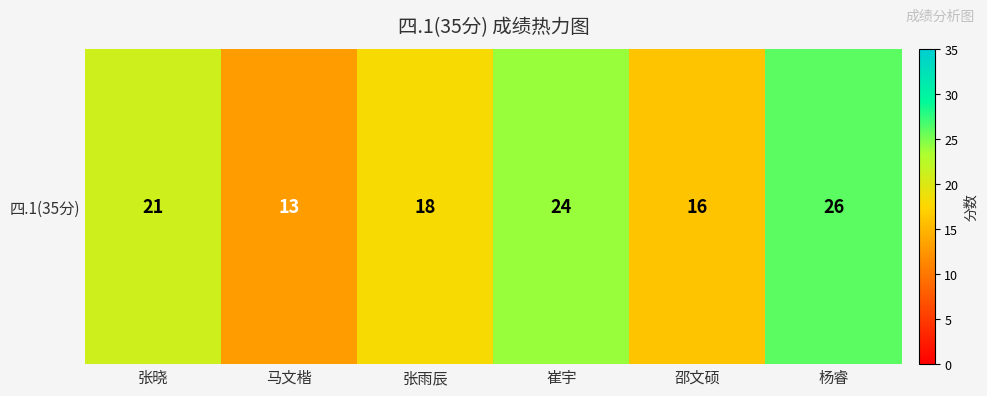

Between 张雨辰 and 邵文硕, which is larger?

张雨辰